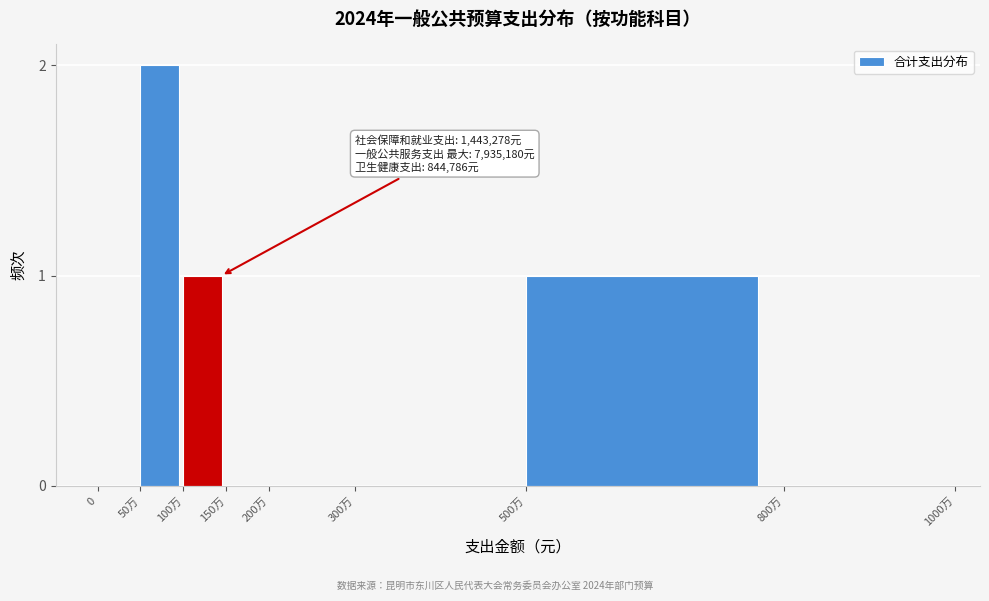

Reading left to right, list all the values displayed in this chart.

0=0	50万=2	100万=1	150万=0	200万=0	300万=0	500万=1	800万=0